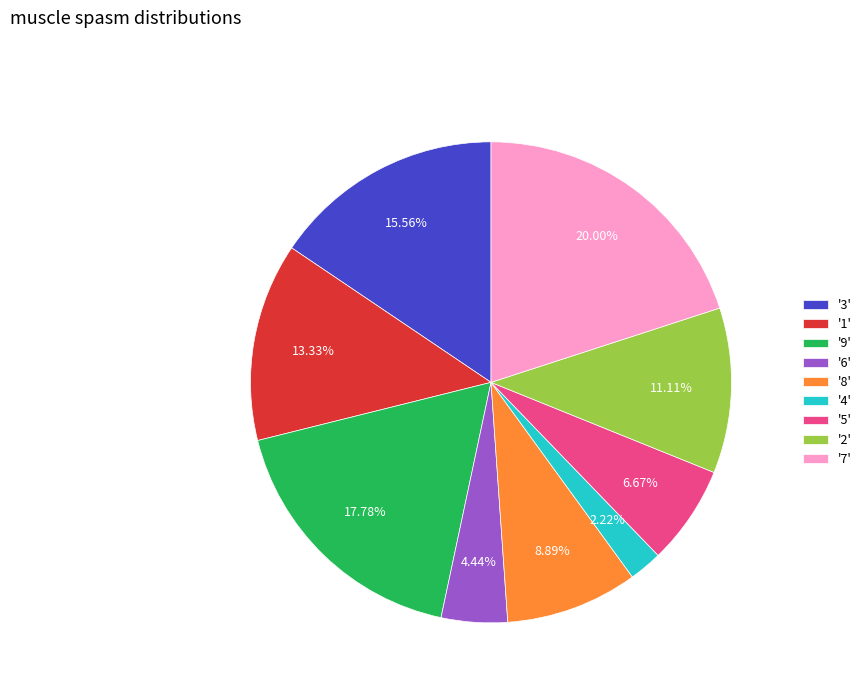

Approximately how many times larger is the value at '3' compared to '7'?

0.8